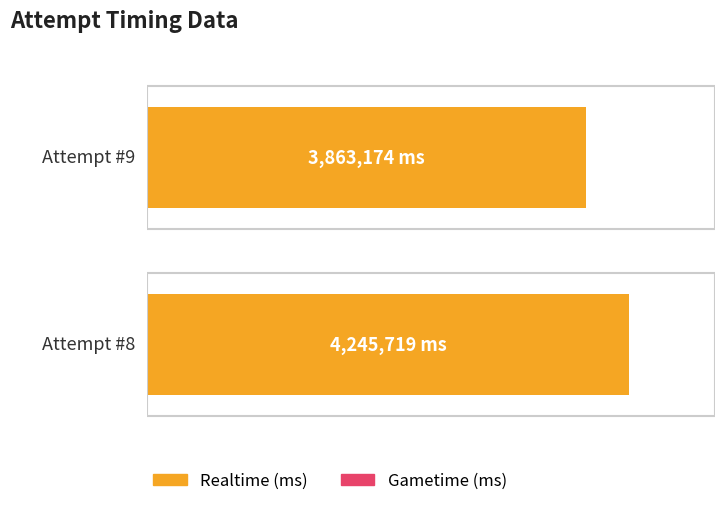

At which category is the sum across all series the highest?

Attempt #8